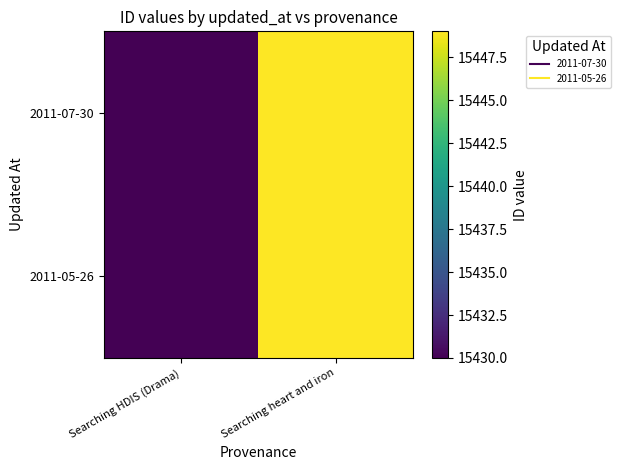

What is the maximum value shown in the chart?

15449